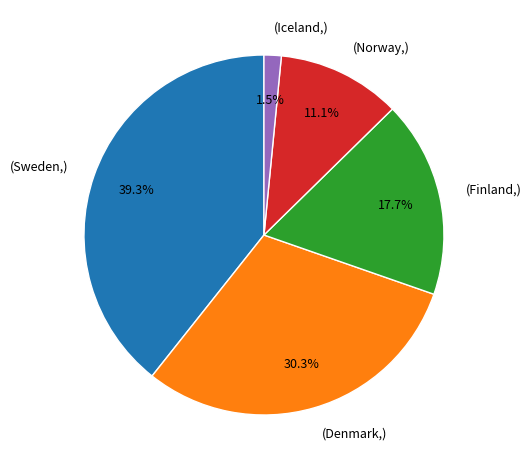

Is there any slice that represents more than half of the pie?

No